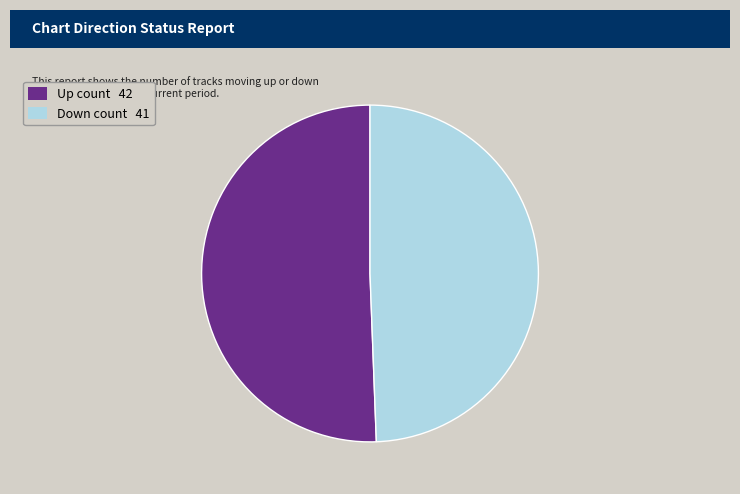

Which slice is the largest?

Up count 42